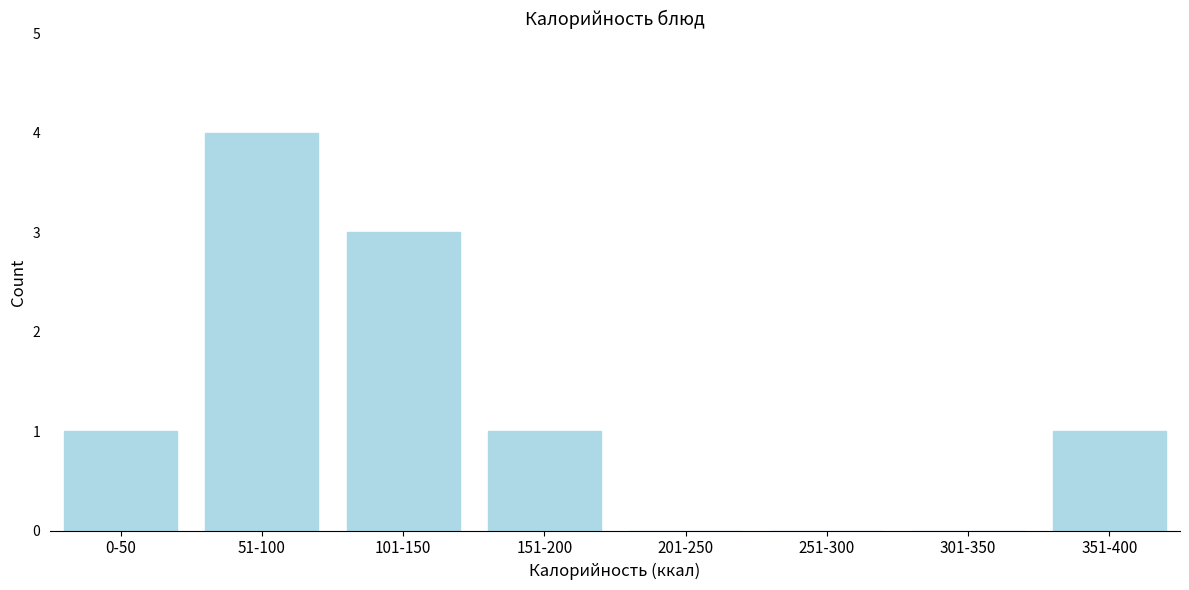

Reading right to left, extract all data points from this chart.

351-400=1	301-350=0	251-300=0	201-250=0	151-200=1	101-150=3	51-100=4	0-50=1